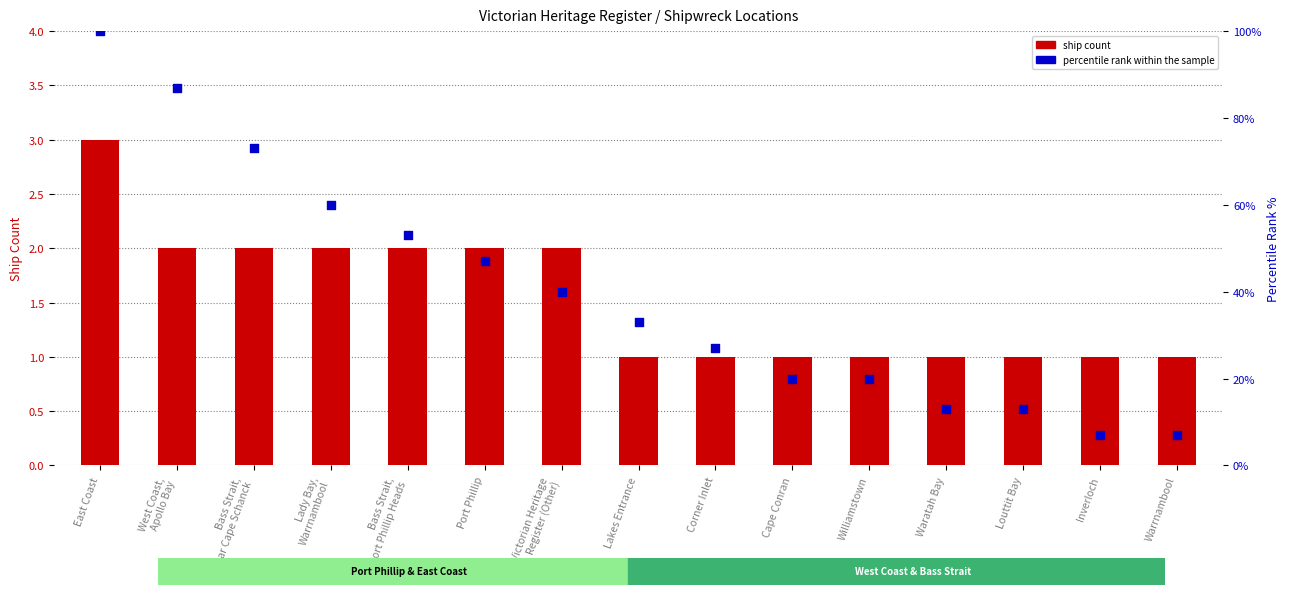

Which series contains the highest Y value?

percentile rank within the sample